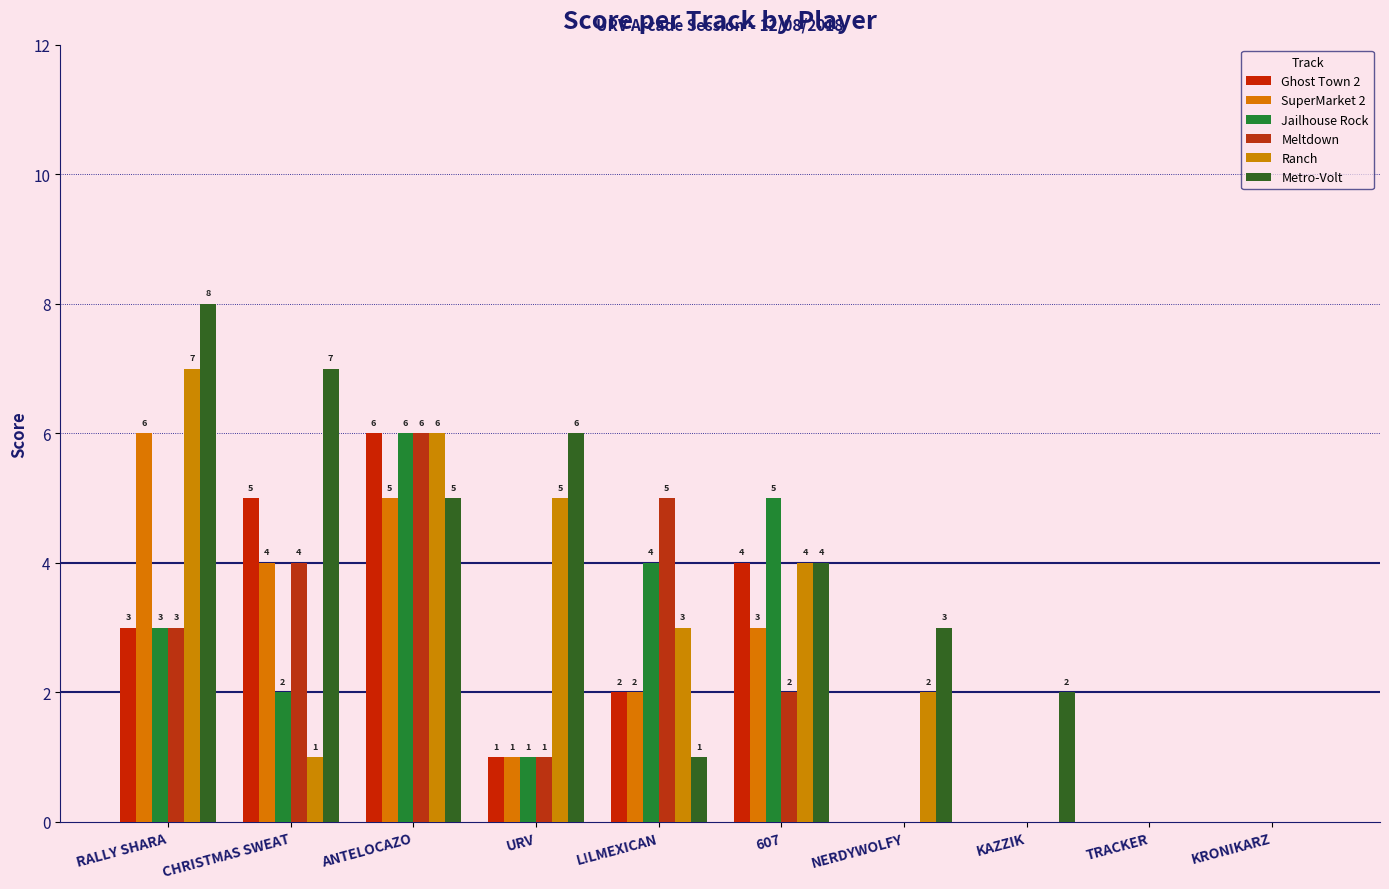

How many positive values does the Ghost Town 2 series have?

6